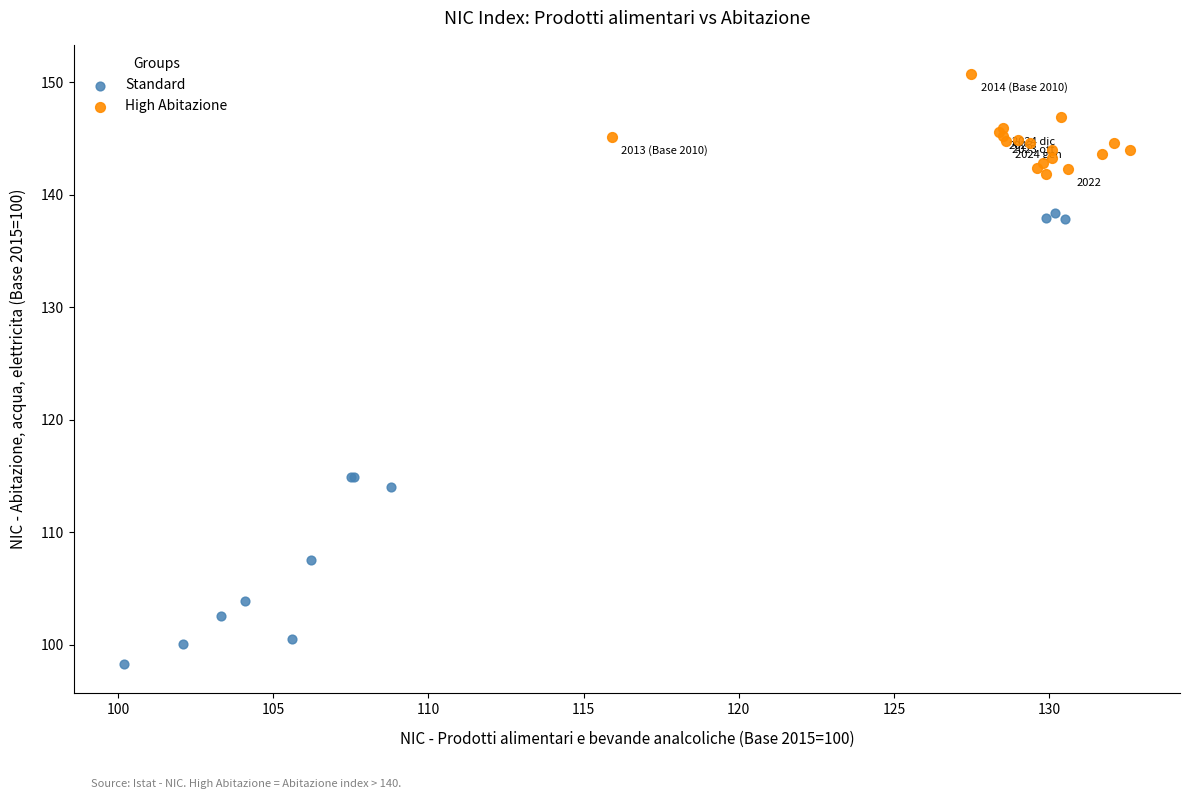

Which series reaches the minimum Y coordinate?

Standard